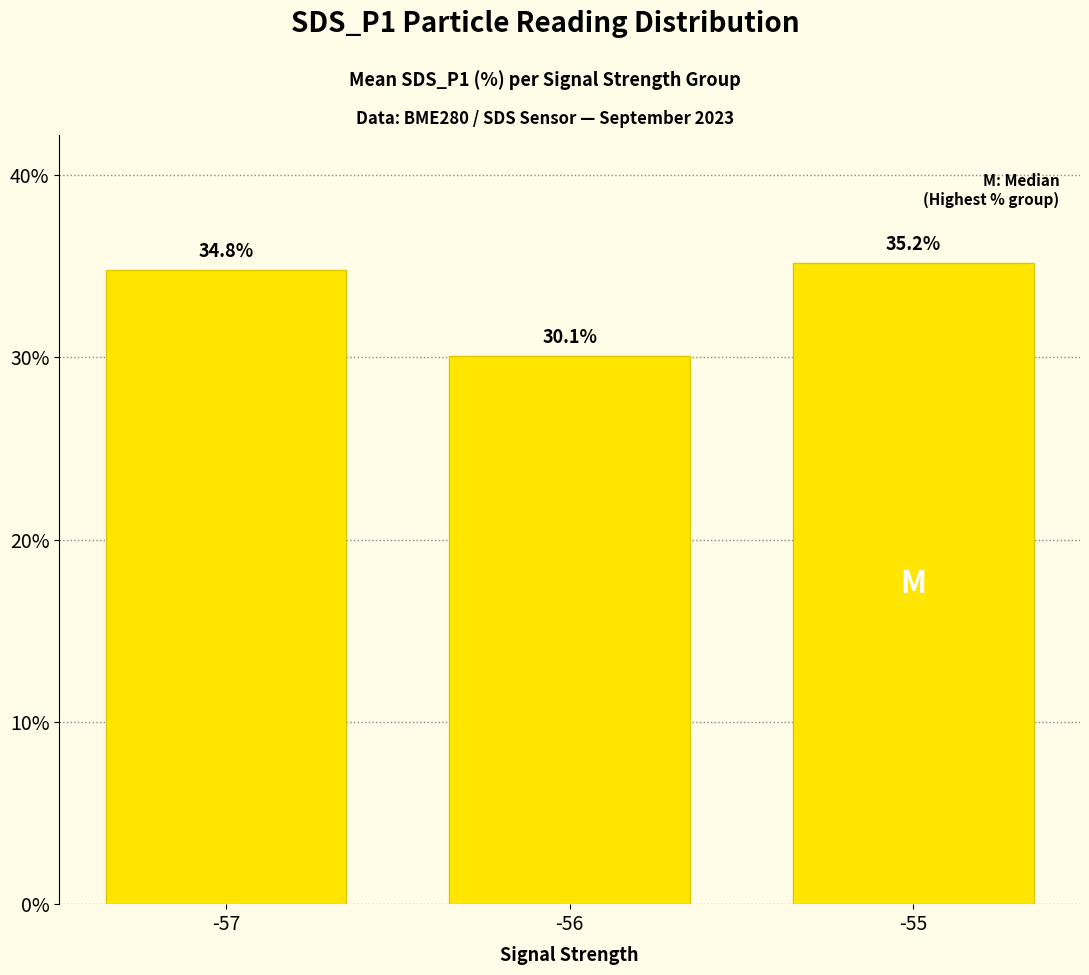

What is the difference between the maximum and minimum values?

5.1